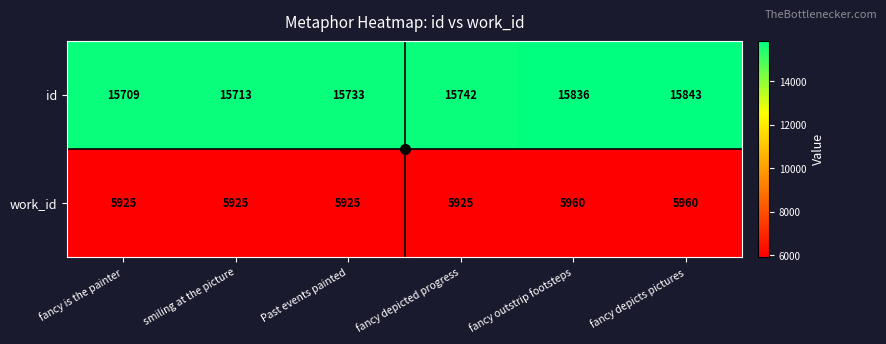

How many values in the work_id series exceed 5925?

2